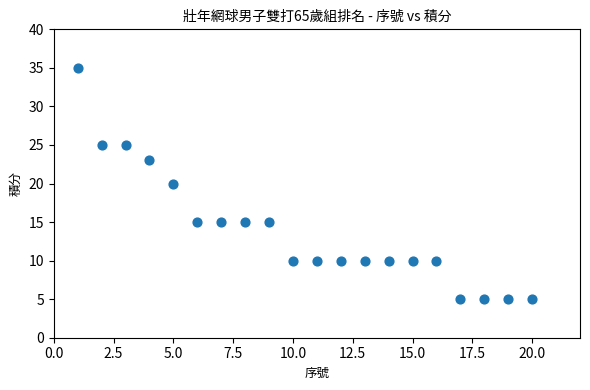

What is the range of Y values (max minus min)?

30